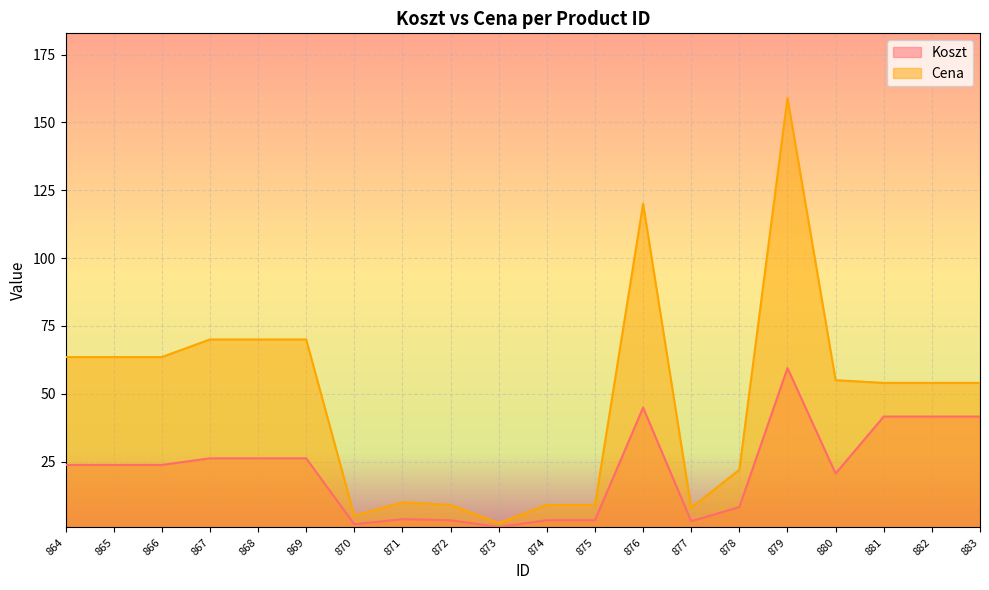

Which series changed the most between 867 and 882?

Cena